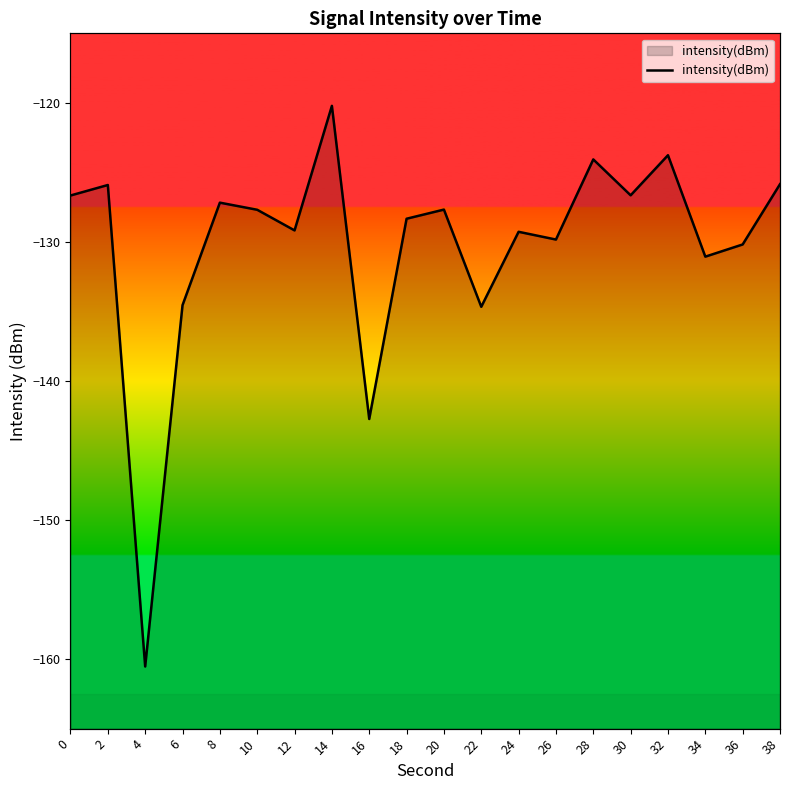

Count the number of values greater than -127.

7